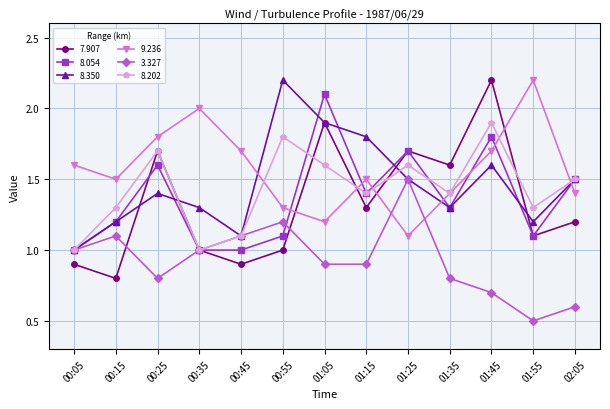

What position from the right is 00:45?

9